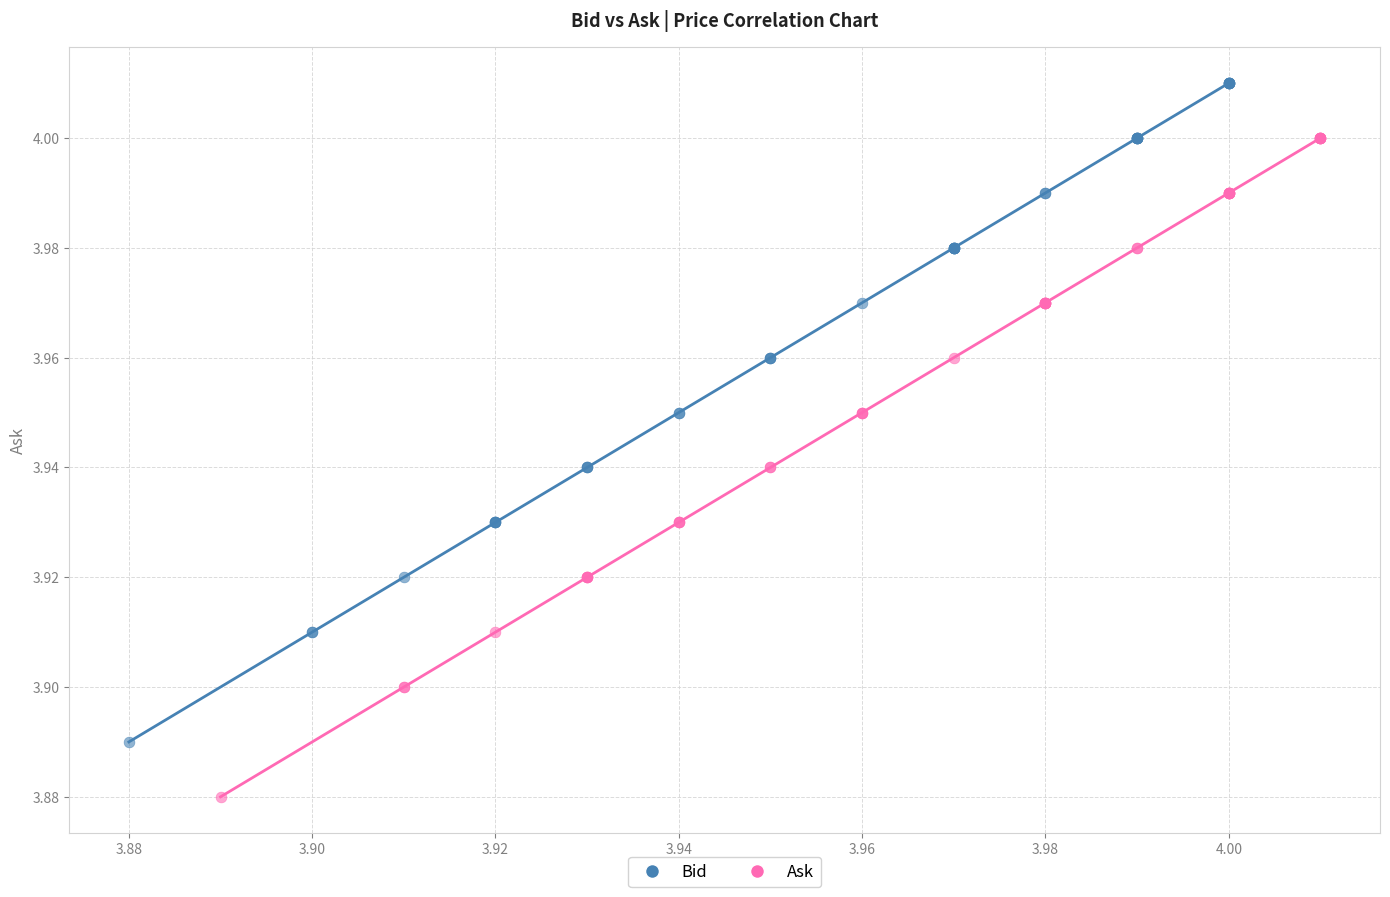

Which series reaches the maximum Y coordinate?

Bid